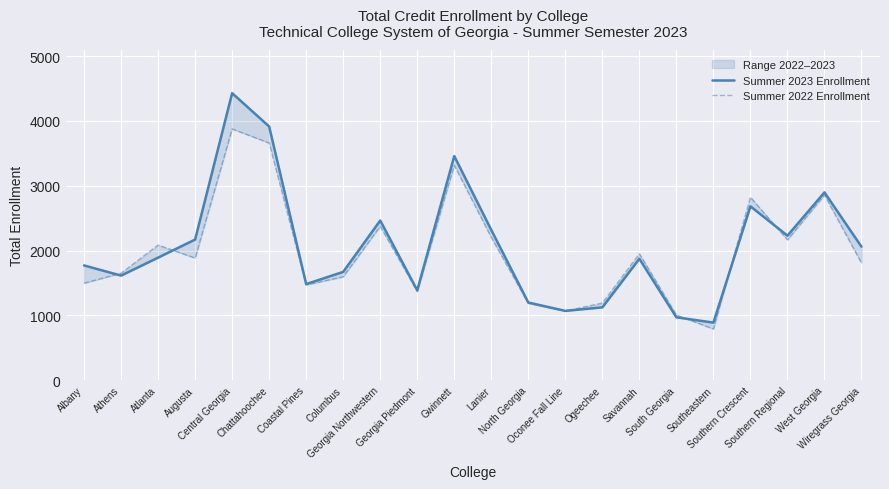

At which label does Summer 2023 Enrollment reach its peak?

Central Georgia